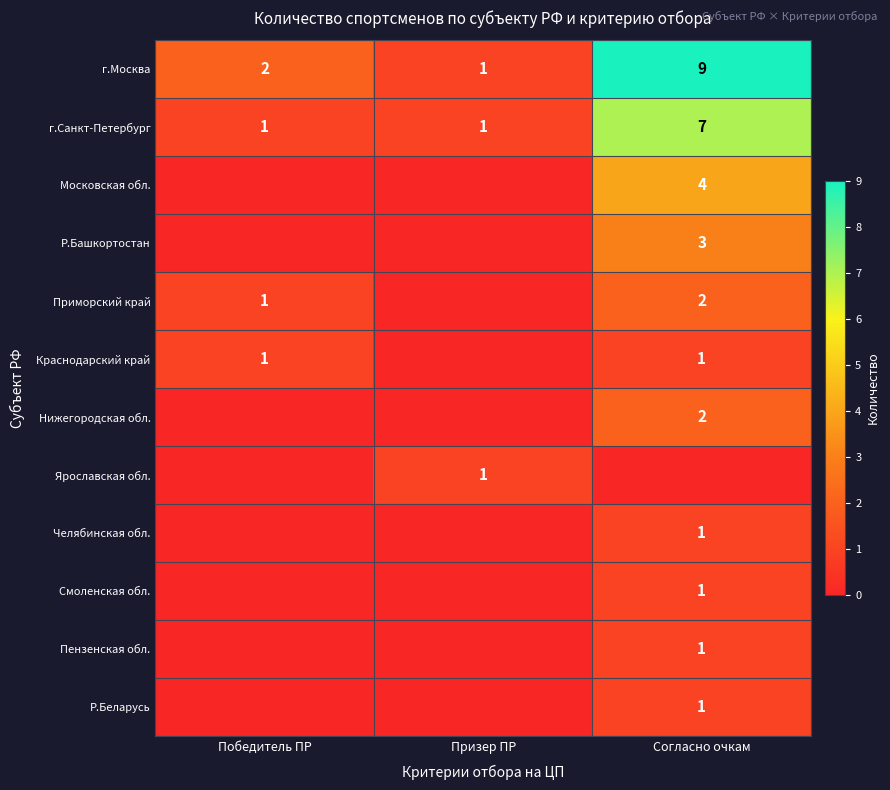

What is the approximate value of г.Санкт-Петербург at Согласно очкам?

7